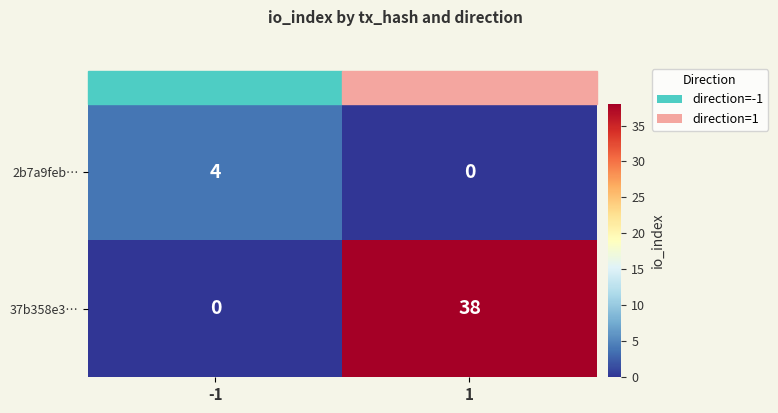

At 1, list the series in order from smallest to largest.

2b7a9feb…, 37b358e3…